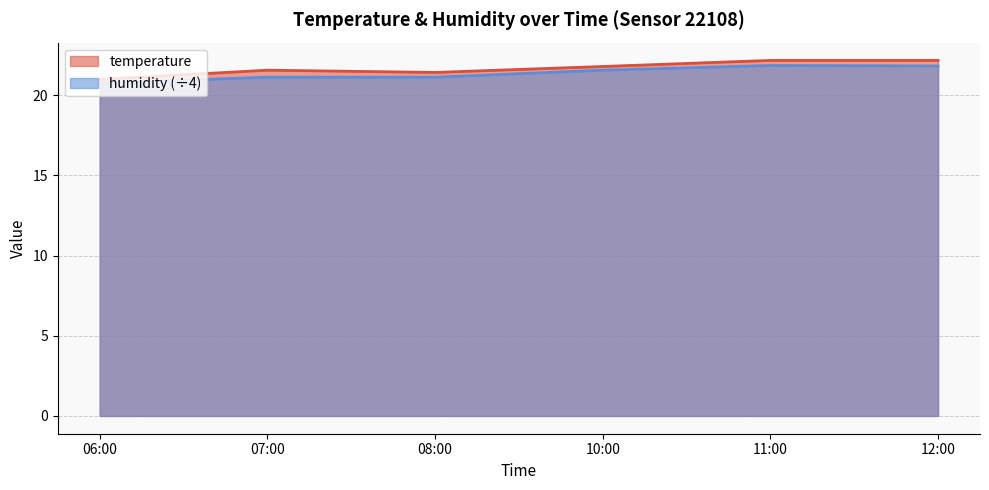

Where is humidity nearest to the value 21?

07:00